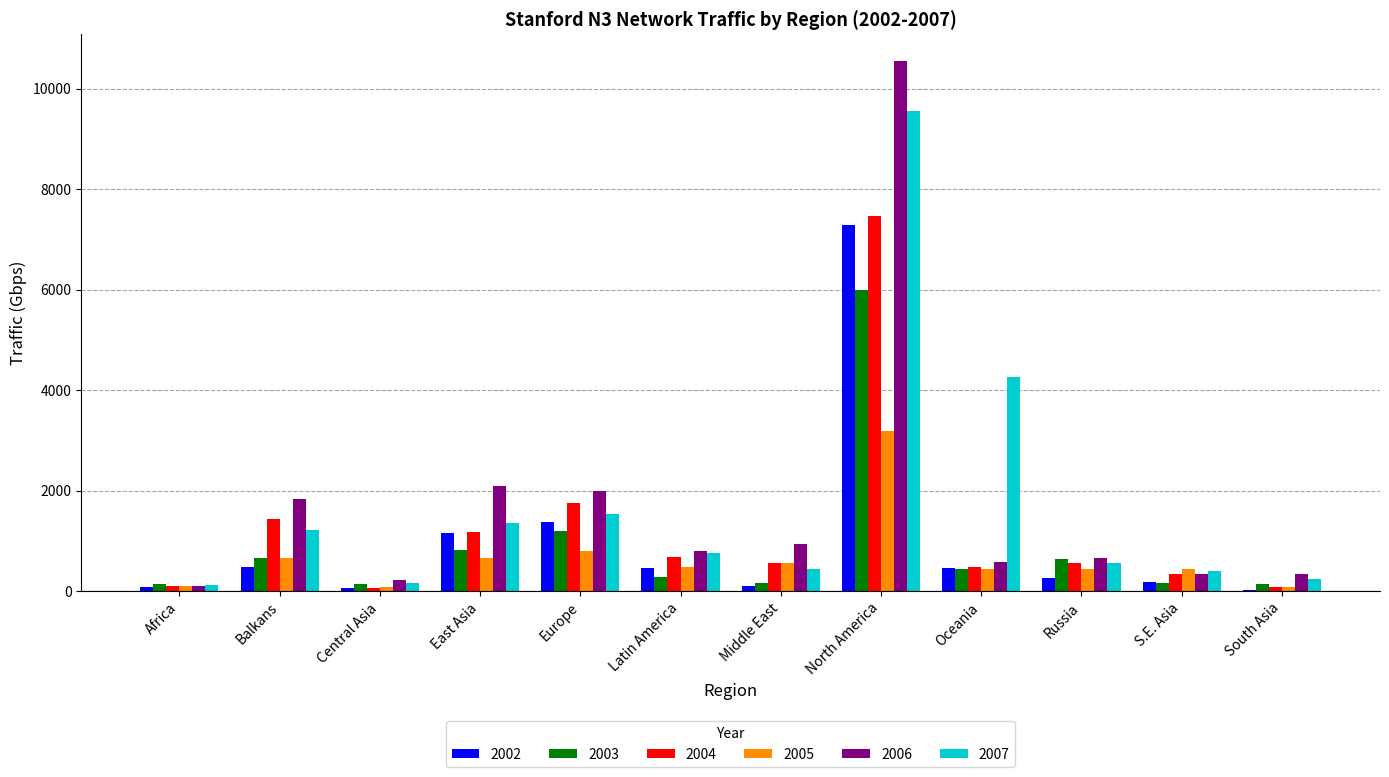

At which category is the sum across all series the highest?

North America